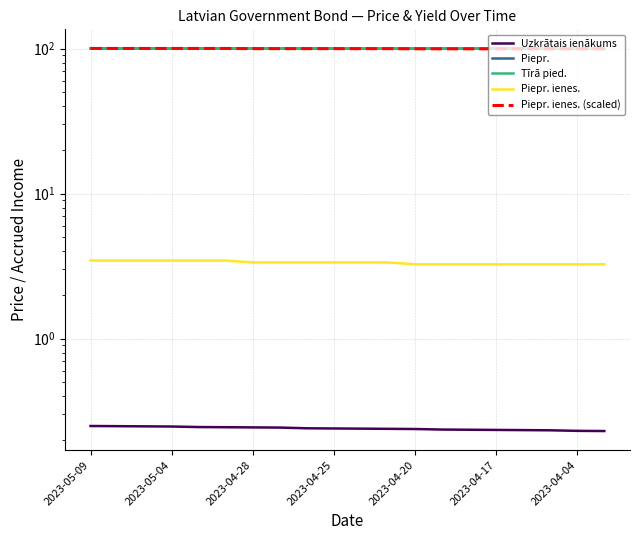

Reading left to right, list all the values displayed in this chart.

Uzkrātais ienākums: 0.2	0.2	0.2	0.2	0.2	0.2	0.2	0.2	0.2	0.2	0.2	0.2	0.2	0.2	0.2	0.2	0.2	0.2	0.2	0.2
Piepr.: 100.2	100.2	100.2	100.2	100.1	100.1	100.1	100.1	100.1	100.1	100.1	100.0	100.0	100.0	100.0	100.0	100.0	99.9	99.9	99.9
Tīrā pied.: 100.0	99.9	99.9	99.9	99.9	99.9	99.9	99.9	99.8	99.8	99.8	99.8	99.8	99.8	99.8	99.8	99.8	99.7	99.7	99.7
Piepr. ienes.: 3.5	3.5	3.5	3.5	3.5	3.5	3.4	3.4	3.4	3.4	3.4	3.4	3.2	3.2	3.2	3.2	3.2	3.2	3.2	3.2
Piepr. ienes. (scaled): 100.2	100.2	100.2	100.2	100.2	100.2	100.0	100.0	100.0	100.0	100.0	100.0	99.7	99.7	99.7	99.7	99.7	99.7	99.7	99.7